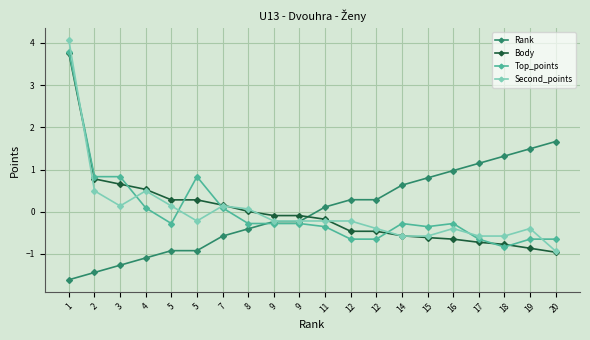

Between which two adjacent categories do Body and Top_points first intersect?

3 and 4